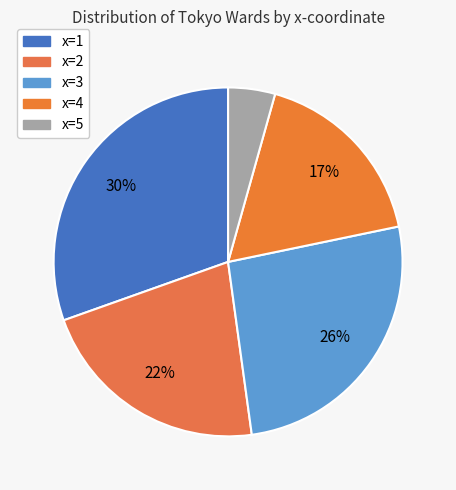

Is there any slice that represents more than half of the pie?

No